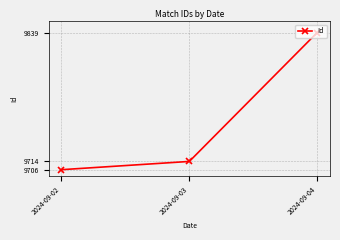

Does the chart have visible grid lines?

Yes